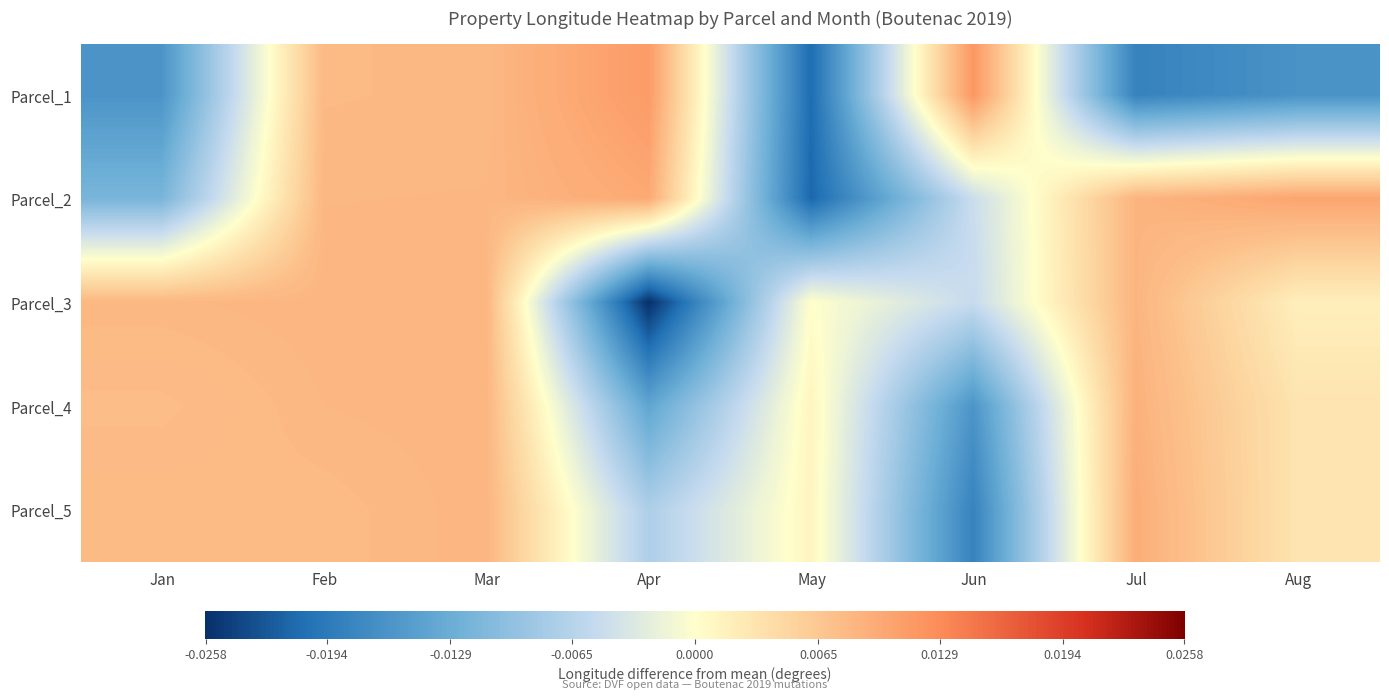

Reading left to right, extract all data points from this chart.

Parcel_1: Jan=-0.0	Feb=0.0	Mar=0.0	Apr=0.0	May=-0.0	Jun=0.0	Jul=-0.0	Aug=-0.0
Parcel_2: Jan=-0.0	Feb=0.0	Mar=0.0	Apr=0.0	May=-0.0	Jun=-0.0	Jul=0.0	Aug=0.0
Parcel_3: Jan=0.0	Feb=0.0	Mar=0.0	Apr=-0.0	May=0.0	Jun=-0.0	Jul=0.0	Aug=0.0
Parcel_4: Jan=0.0	Feb=0.0	Mar=0.0	Apr=-0.0	May=0.0	Jun=-0.0	Jul=0.0	Aug=0.0
Parcel_5: Jan=0.0	Feb=0.0	Mar=0.0	Apr=-0.0	May=0.0	Jun=-0.0	Jul=0.0	Aug=0.0